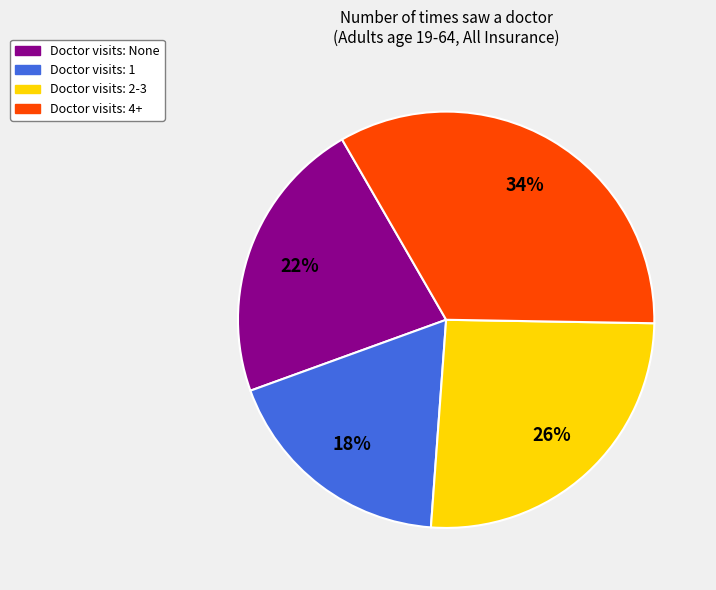

Count the number of slices in the pie.

4